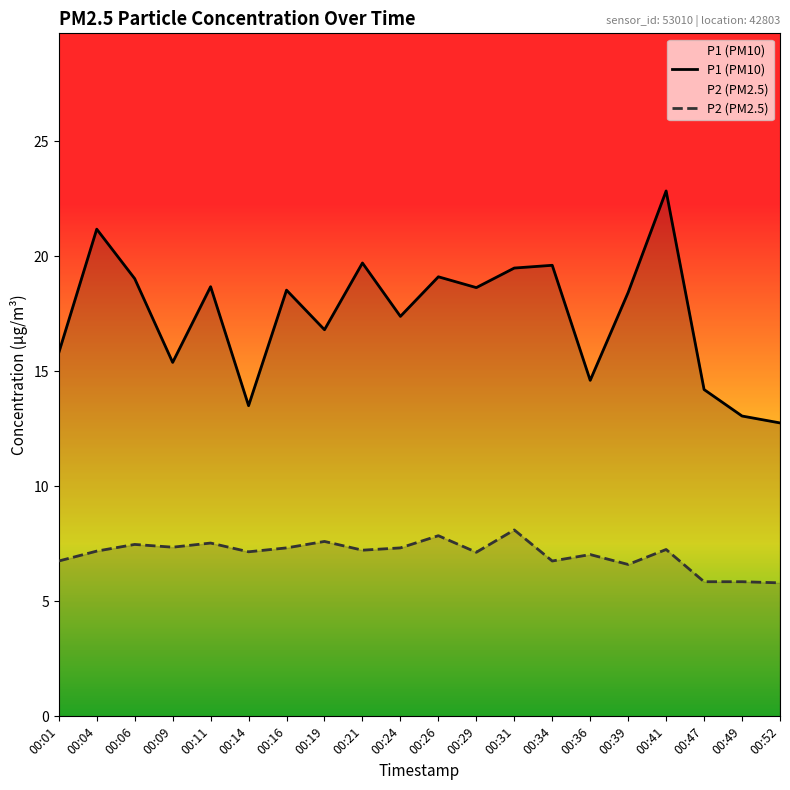

Where is P2 (PM2.5) nearest to the value 6?

00:47